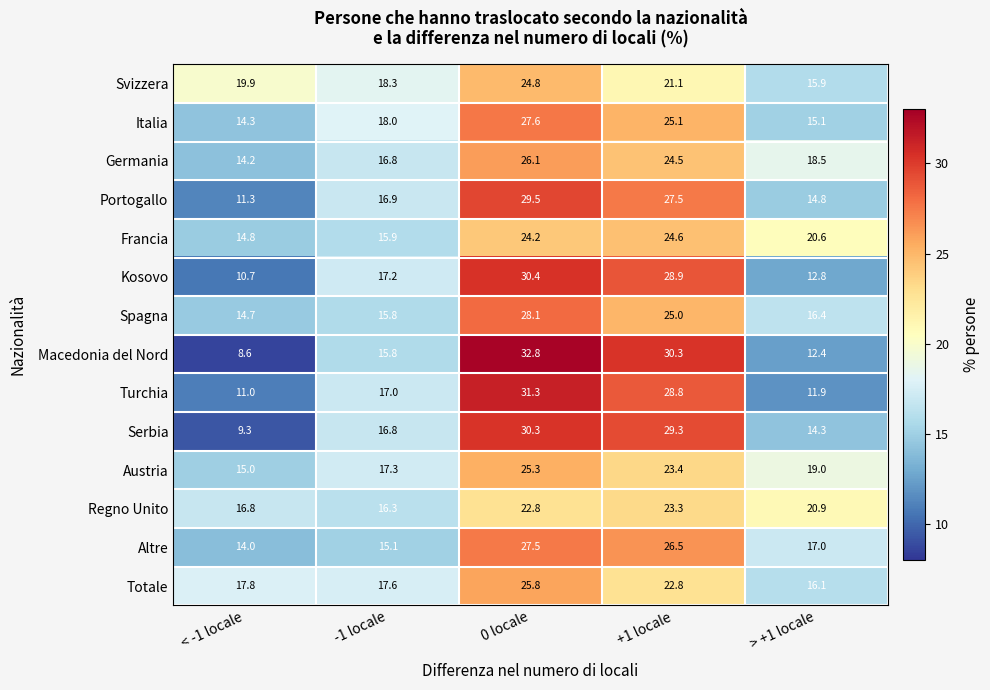

The Turchia series shows 11.0 at < -1 locale. True or false?

True